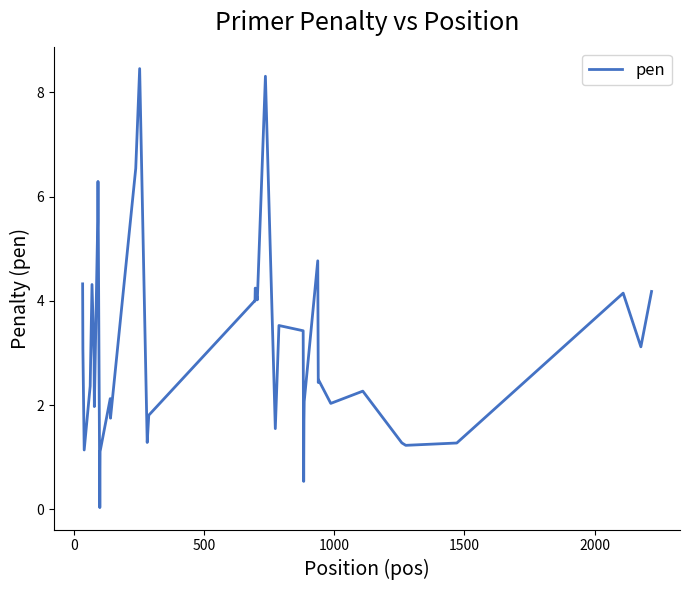

What is the difference between the maximum and minimum values?

8.4